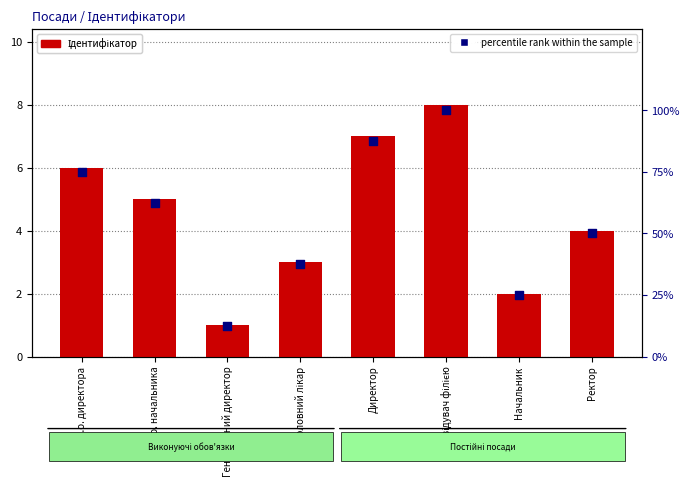

Is the value of percentile rank within the sample at Генеральний директор greater than the value of Ідентифікатор at В.о. начальника?

Yes